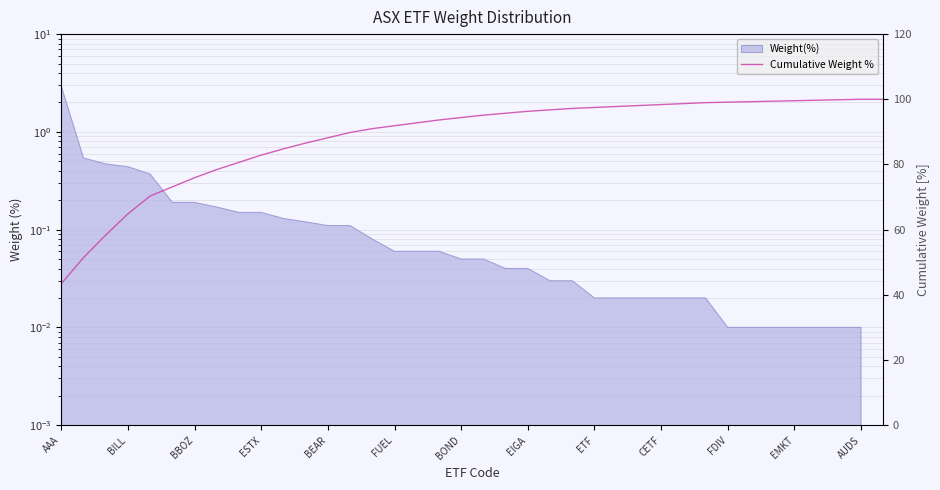

True or false: the data has more than 0 interior local peaks.

False